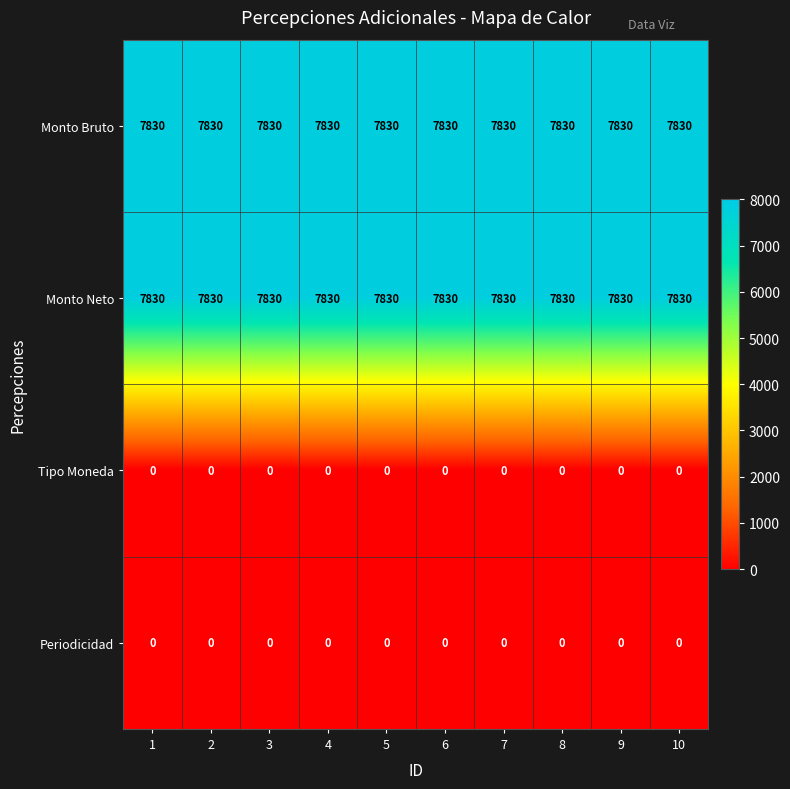

What is the spread (max minus min) of values at 5?

7830